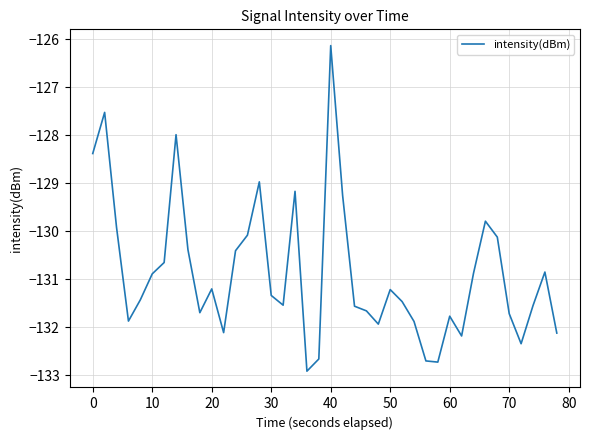

What is the difference between the maximum and minimum values?

6.8